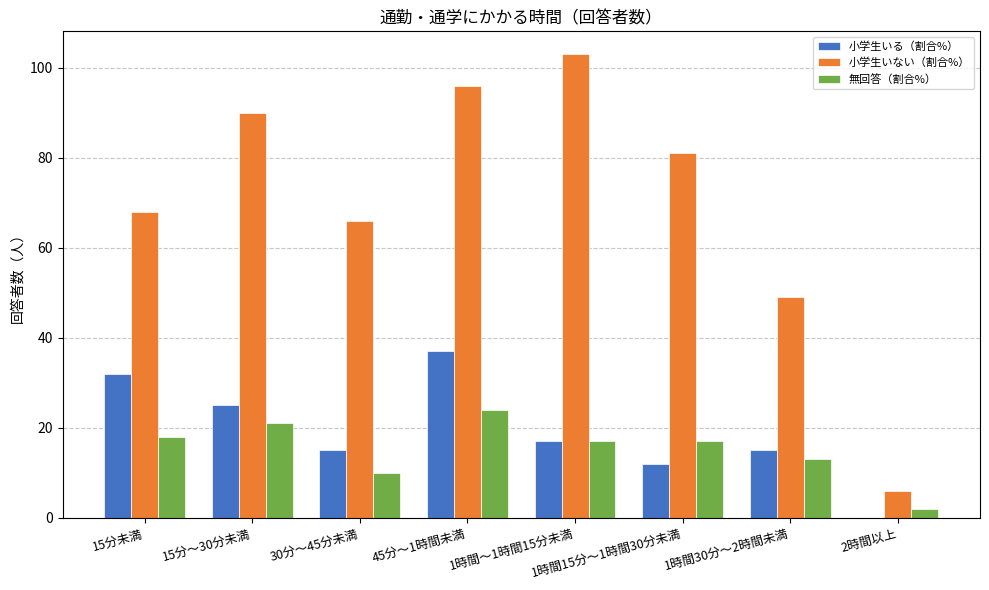

Count the 無回答（割合%） values in the range 13 to 21.

5